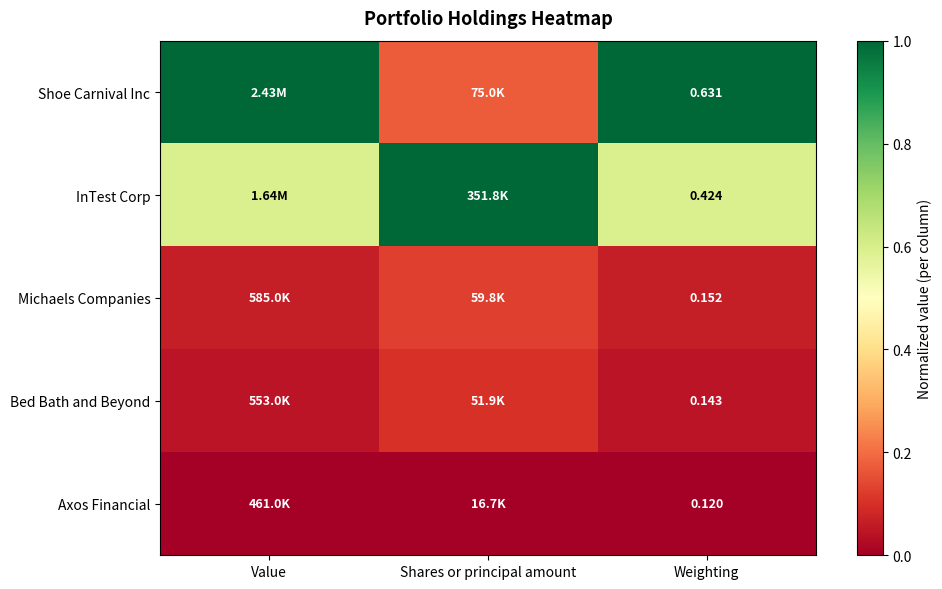

At Weighting, list the series in order from smallest to largest.

Axos Financial, Bed Bath and Beyond, Michaels Companies, InTest Corp, Shoe Carnival Inc